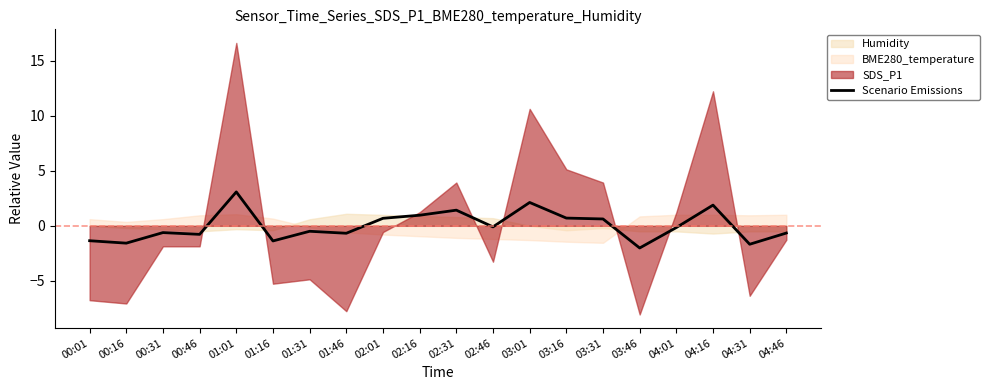

At which category does the chart reach its minimum across all series?

03:46